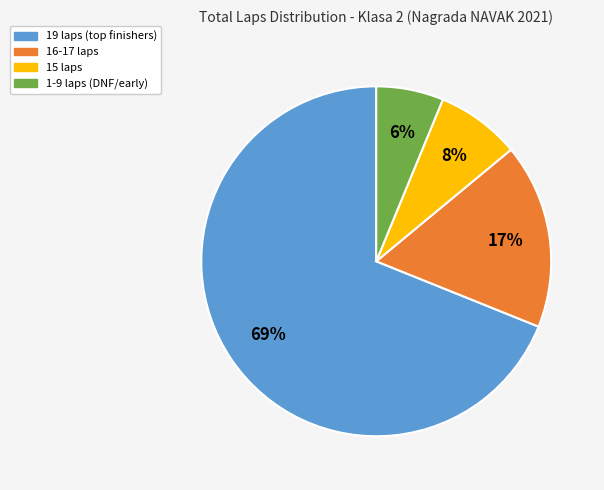

Is there a majority slice in this chart?

Yes